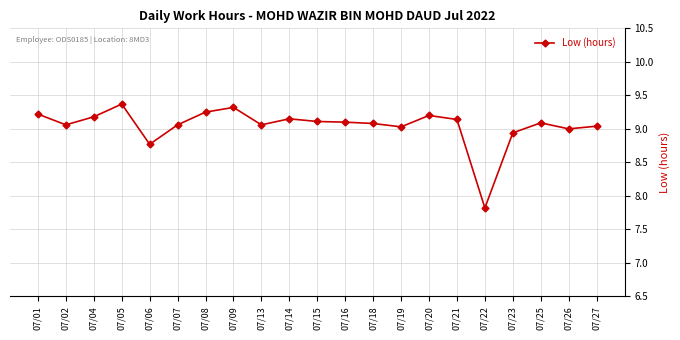

What value does the data have at 07/06?

8.8